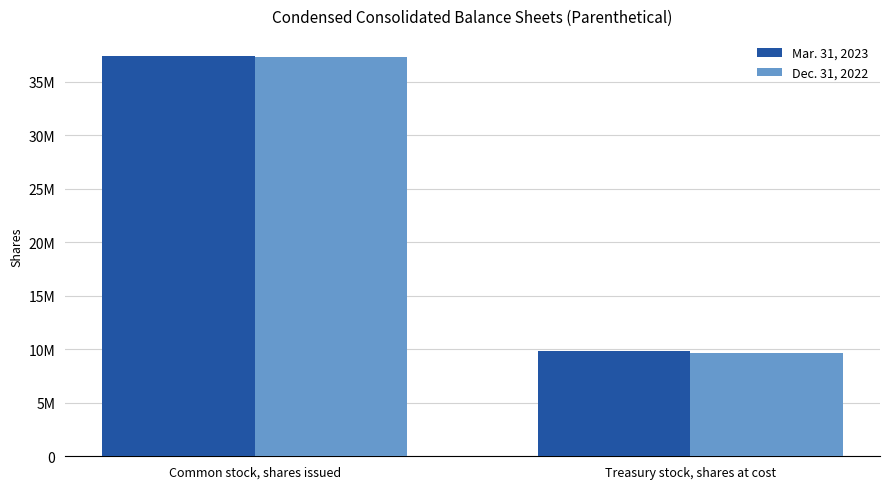

What are all the series names shown in the legend?

Mar. 31, 2023, Dec. 31, 2022